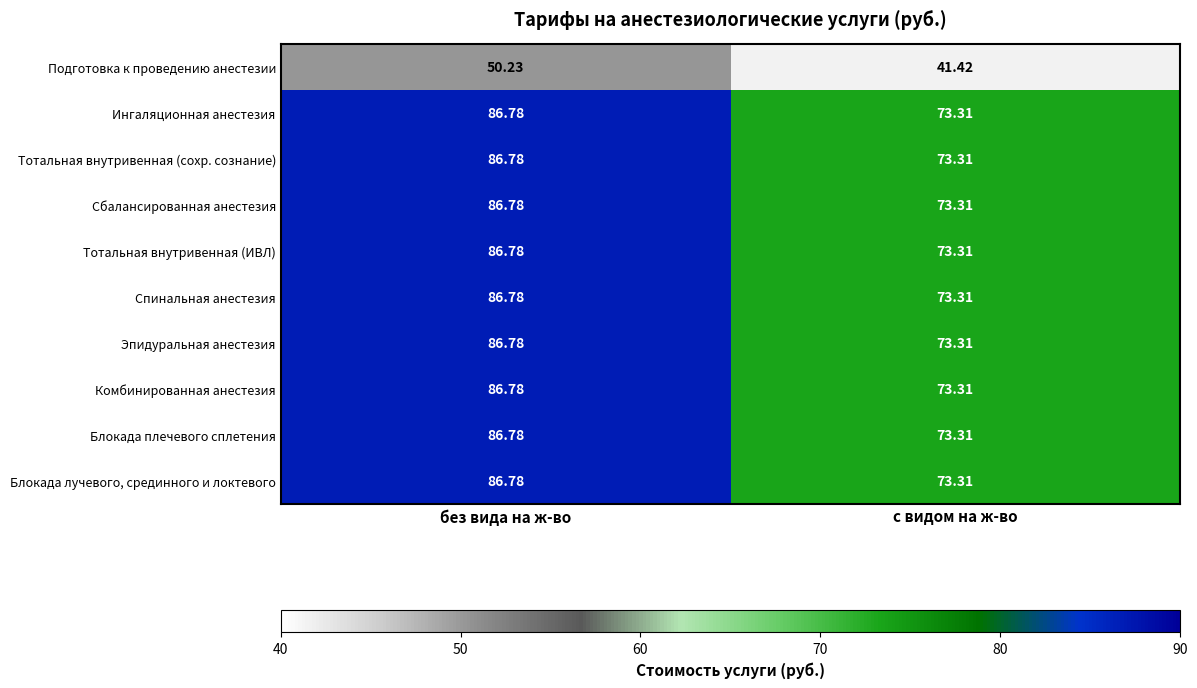

How many series are shown in this chart?

10